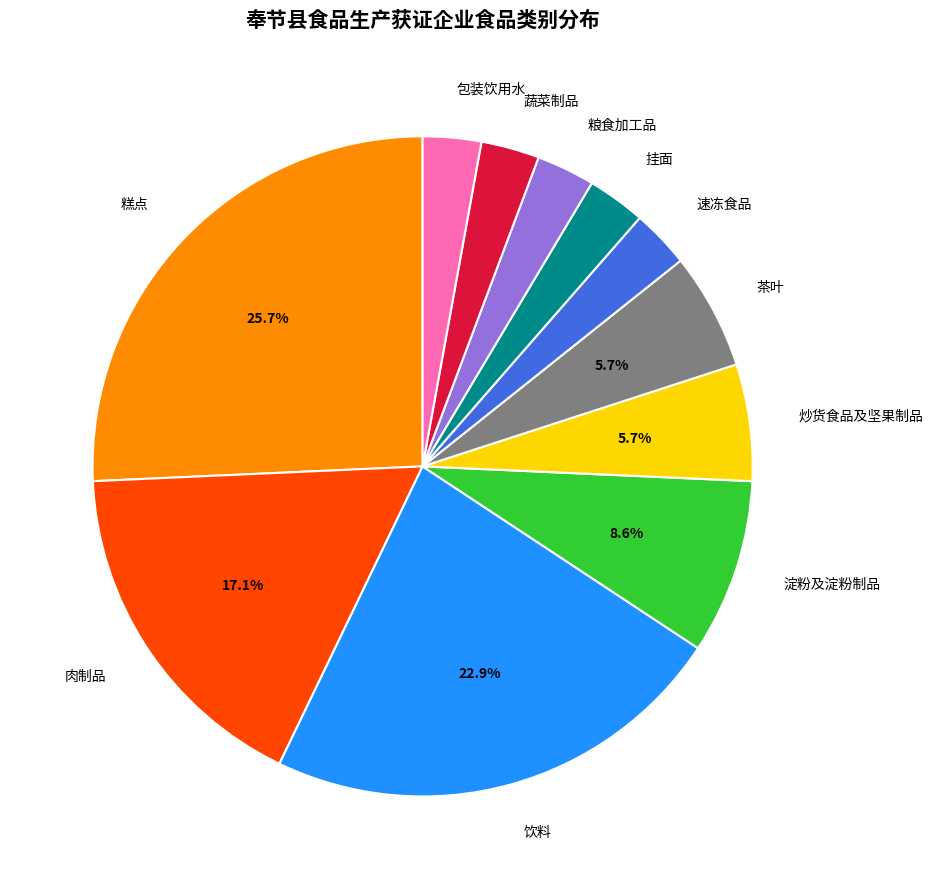

What is the largest slice in the pie chart?

糕点